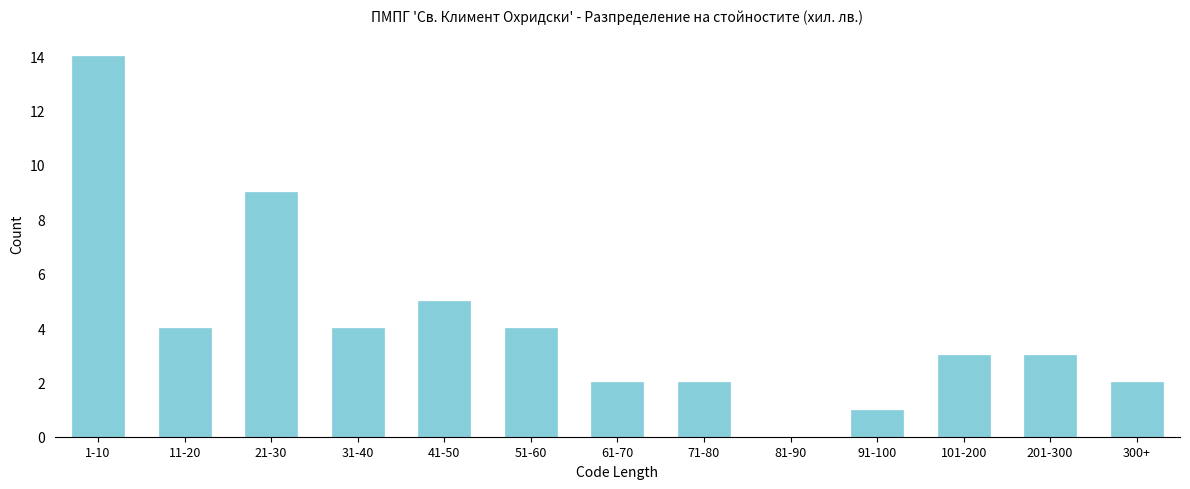

Reading left to right, transcribe all the data shown in this chart.

1-10=14	11-20=4	21-30=9	31-40=4	41-50=5	51-60=4	61-70=2	71-80=2	81-90=0	91-100=1	101-200=3	201-300=3	300+=2